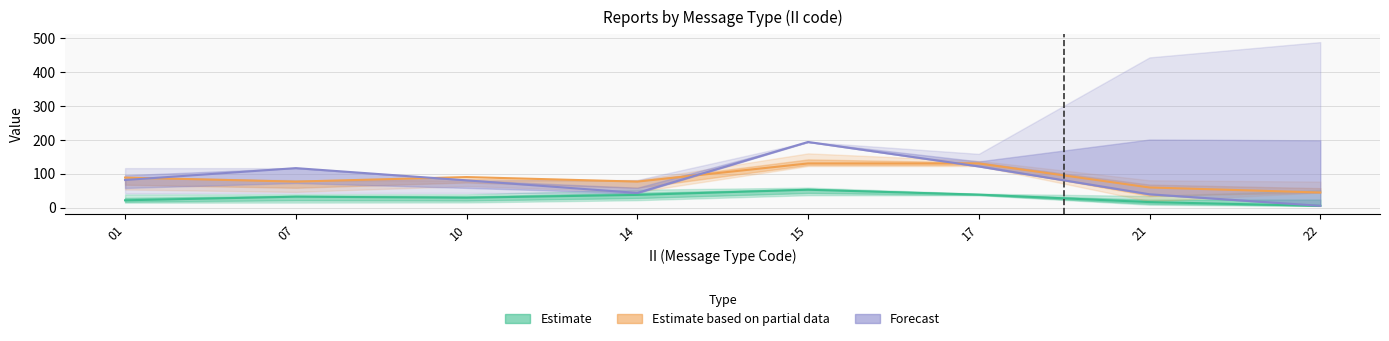

What is the sum of the Forecast values at 17 and 14?

164.0